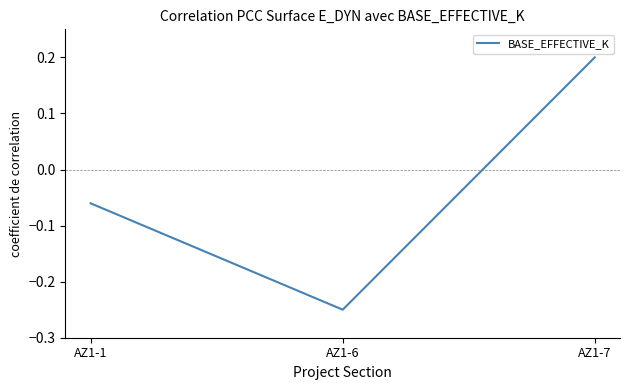

List the labels in order of value, largest first.

AZ1-7, AZ1-1, AZ1-6